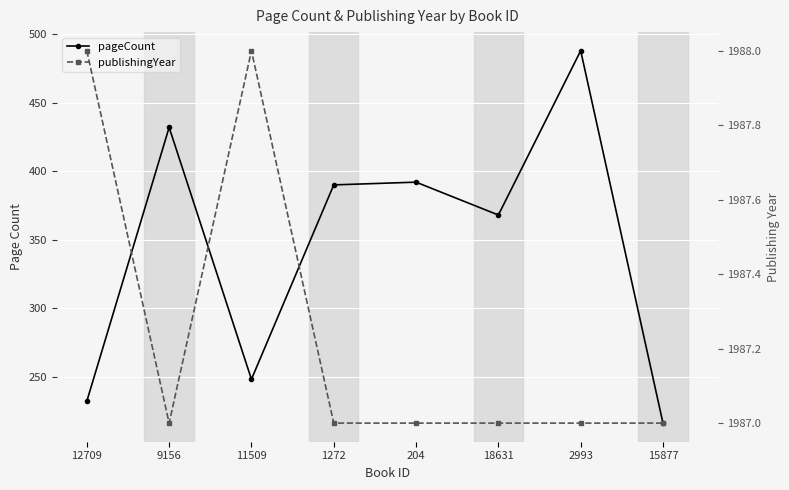

Which series has the largest total across all categories?

publishingYear